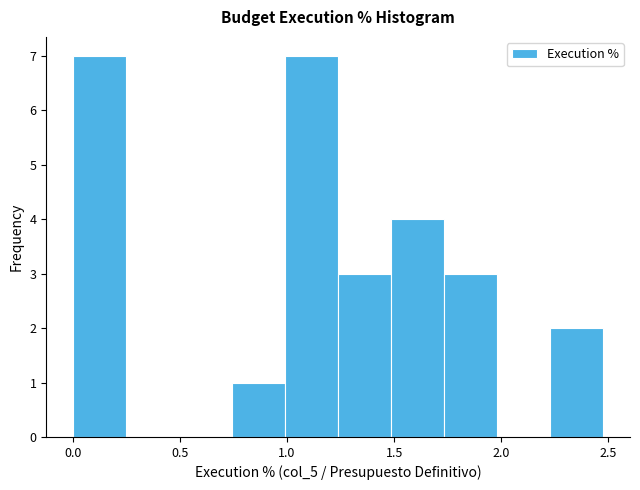

What is the height of the bar covering 1.25 to 1.50 on the x-axis? Neither the bar edges nor the heights are printed on the chart, so give them approximately, as read against the axes.

3